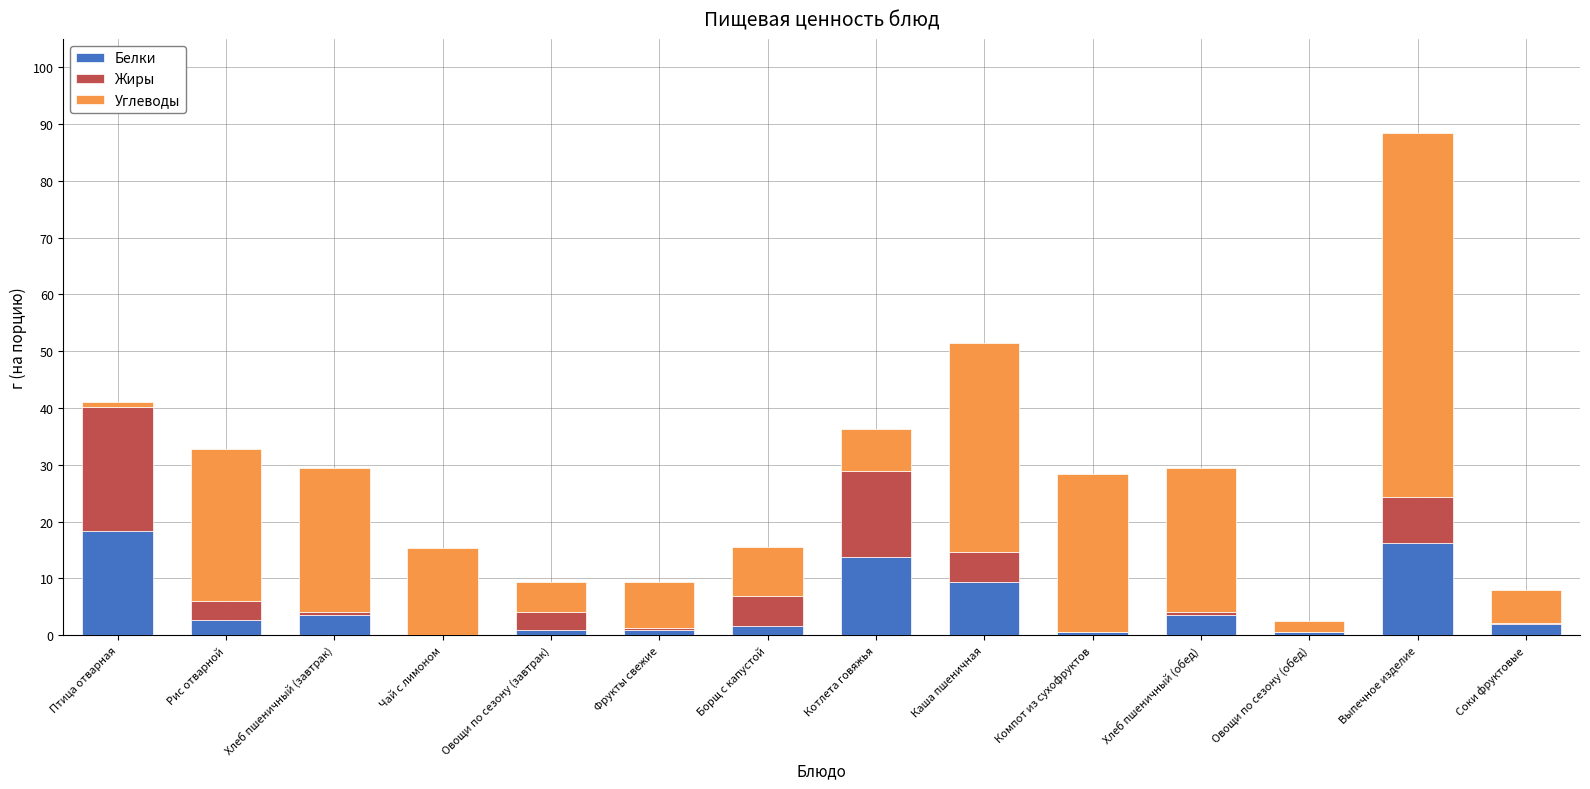

Is it true that Белки equals 3.5 at Хлеб пшеничный (завтрак)?

True